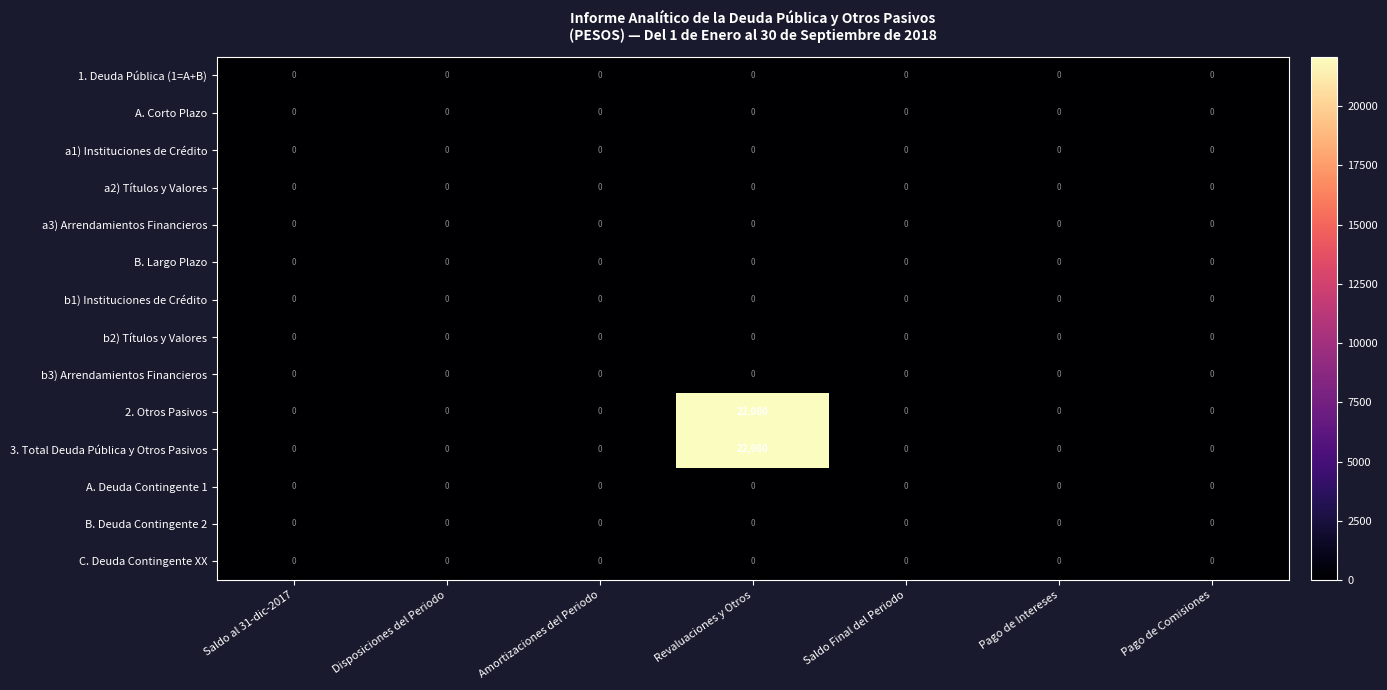

At which category is the sum across all series the highest?

Revaluaciones y Otros